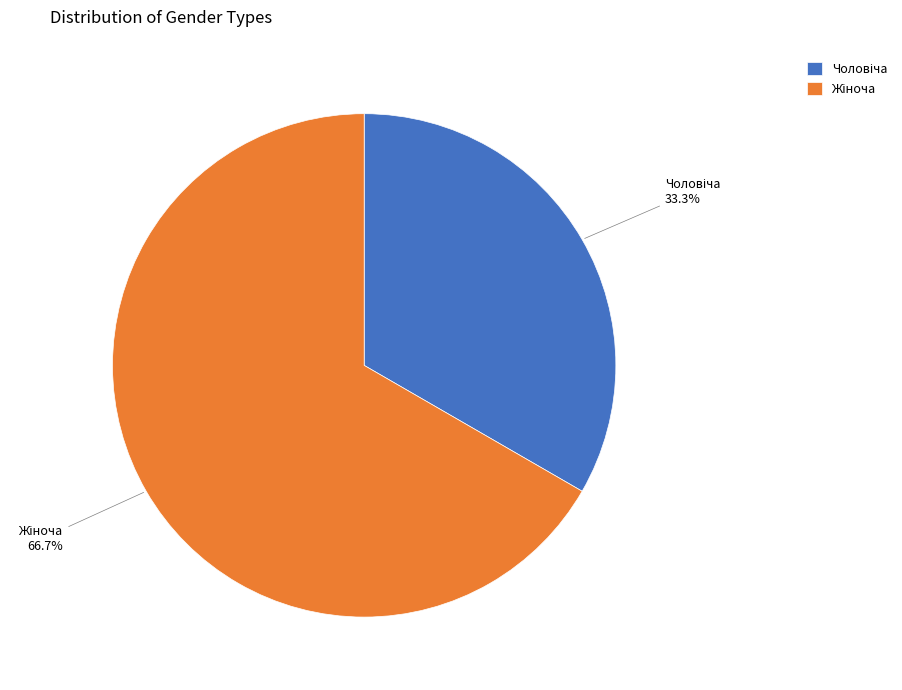

Is there a majority slice in this chart?

Yes